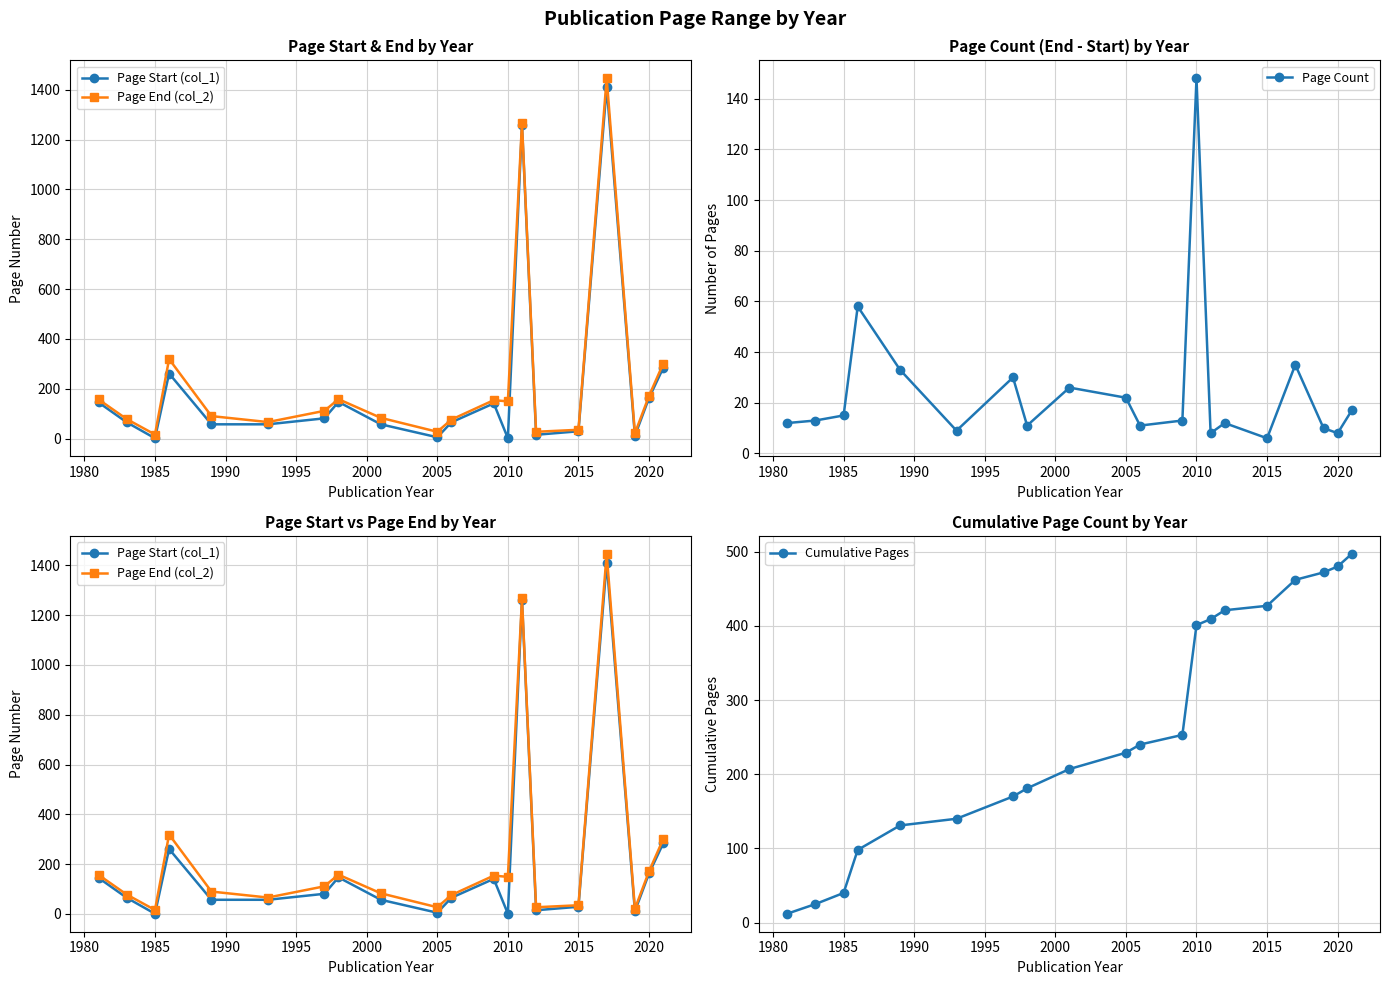

What is the maximum value for Page End (col_2)?

1446